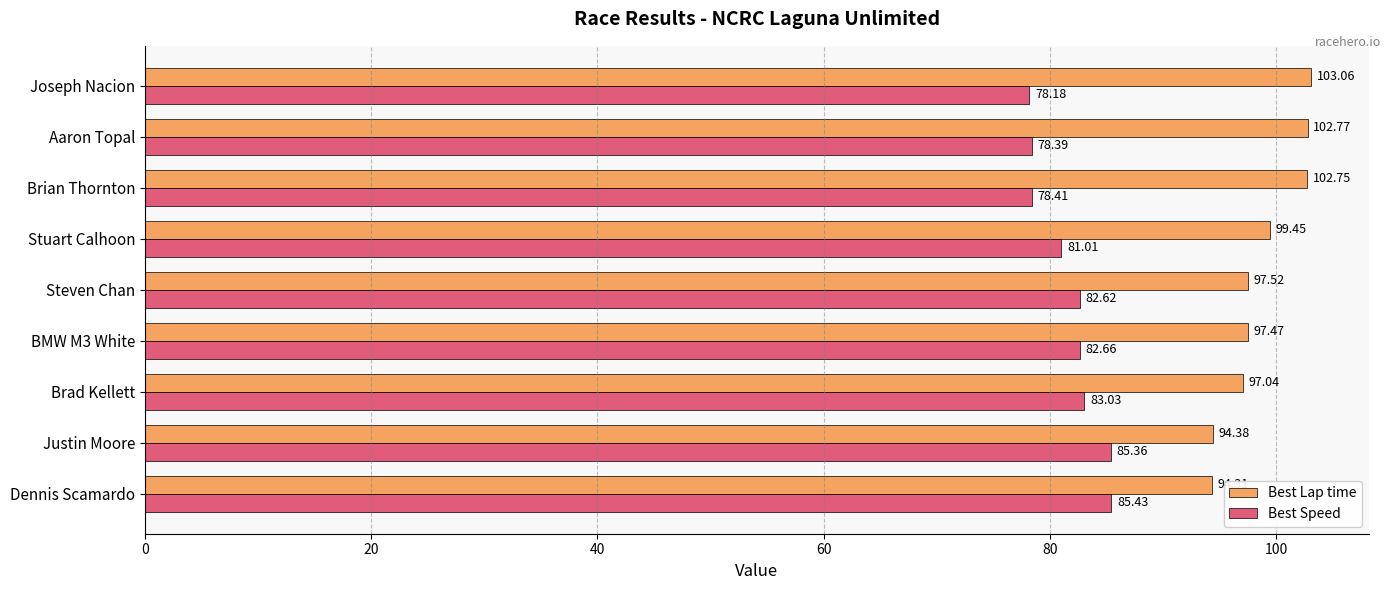

How many values in the Best Lap time series are below 97?

2